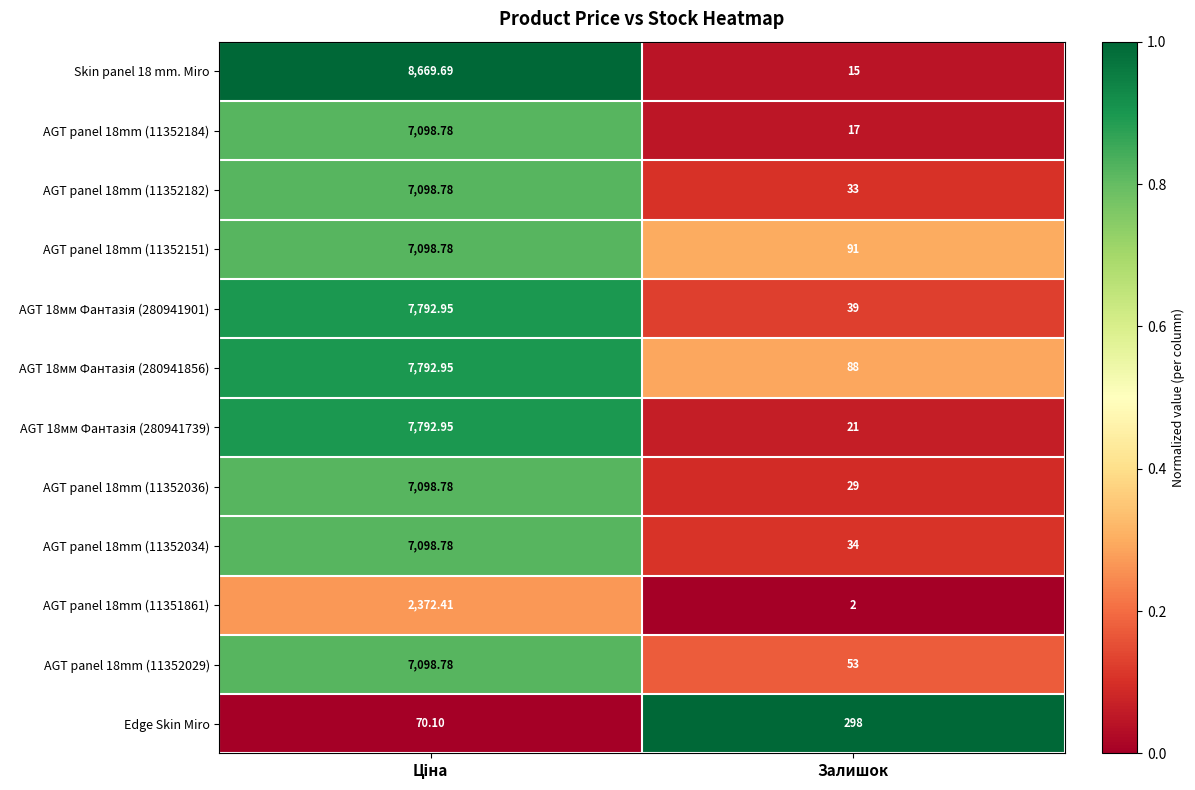

Where is Skin panel 18 mm. Miro nearest to the value 4342?

Залишок